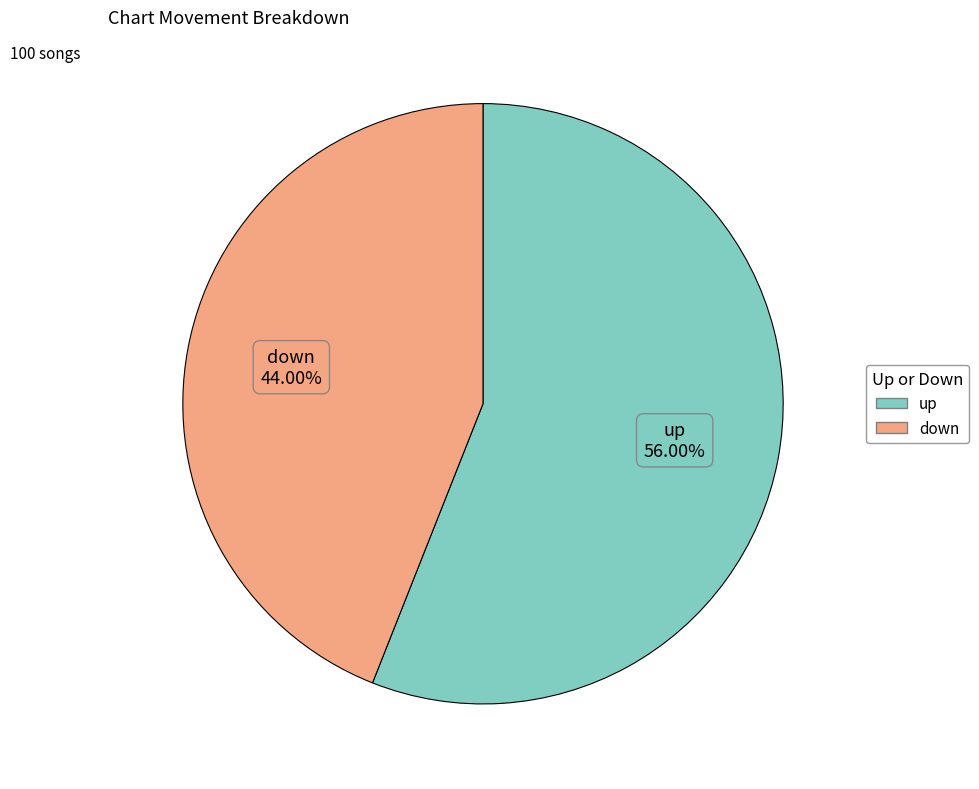

What is the largest slice in the pie chart?

up